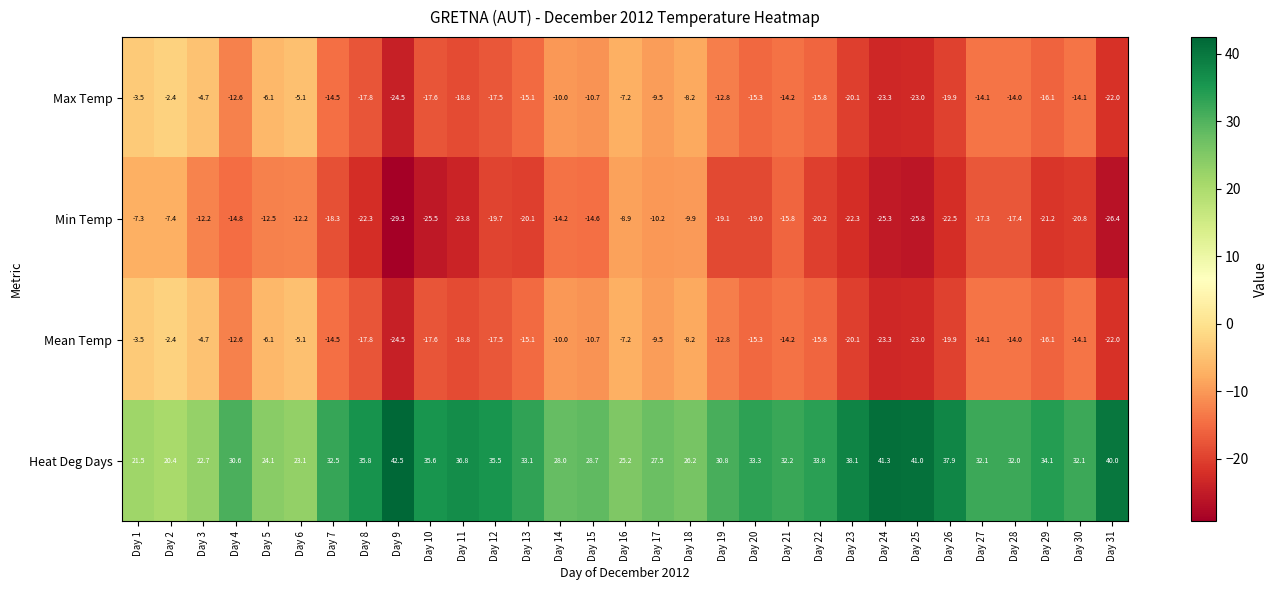

Is the value of Max Temp at Day 1 greater than the value of Mean Temp at Day 31?

Yes